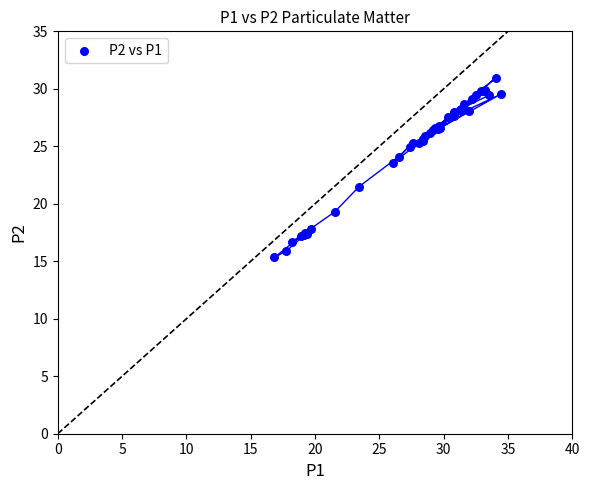

What Y value in the scatter plot is closest to 23?

23.6